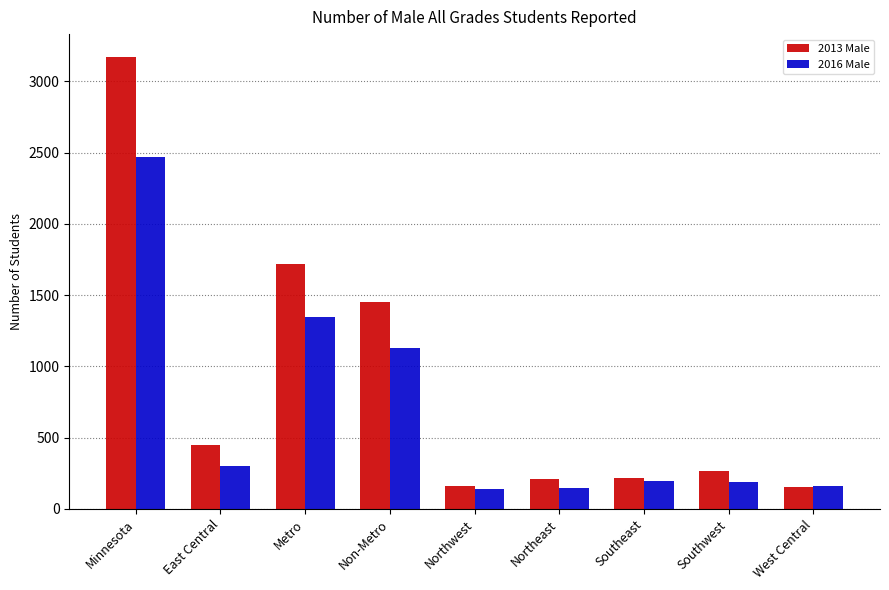

How many values in the 2013 Male series are below 264?

4